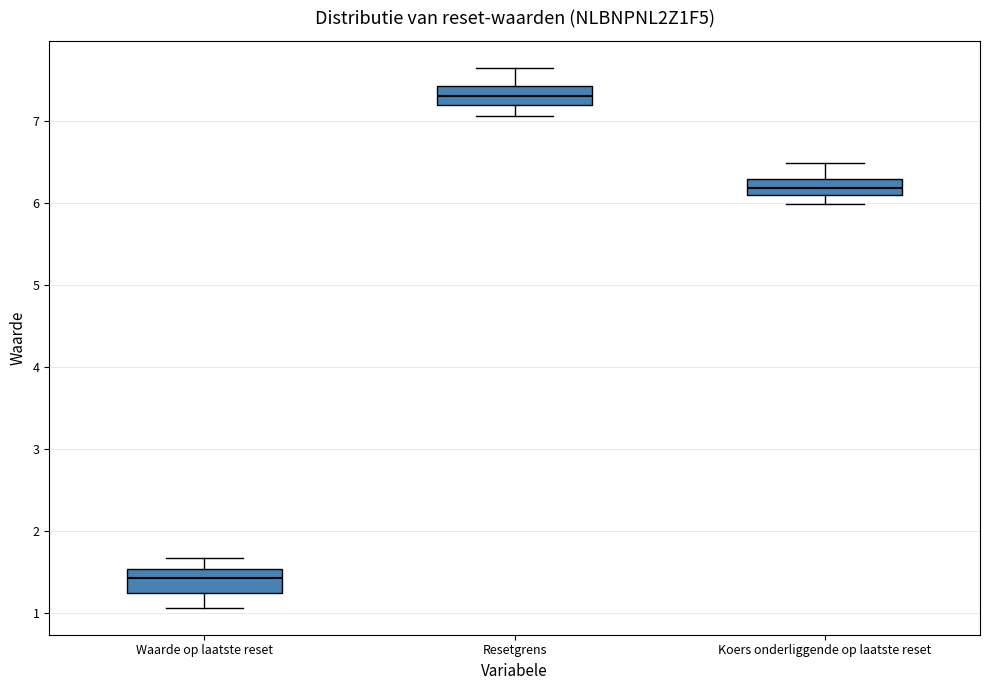

Reading left to right, transcribe this box plot: for each box, give where its median line is, the range the box spans, and where its two whiskers end, as read against the y-axis. The values are not printed on the chart, so give them approximately, as read against the axis.

Waarde op laatste reset: median 1.4, box 1.2 to 1.5, whiskers 1.1 to 1.7
Resetgrens: median 7.3, box 7.2 to 7.4, whiskers 7.1 to 7.6
Koers onderliggende op laatste reset: median 6.2, box 6.1 to 6.3, whiskers 6.0 to 6.5